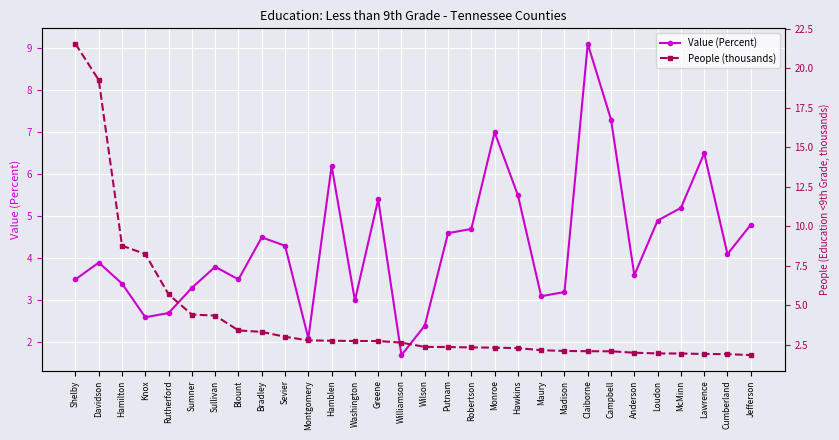

The Value (Percent) series shows 4.1 at Maury. True or false?

False